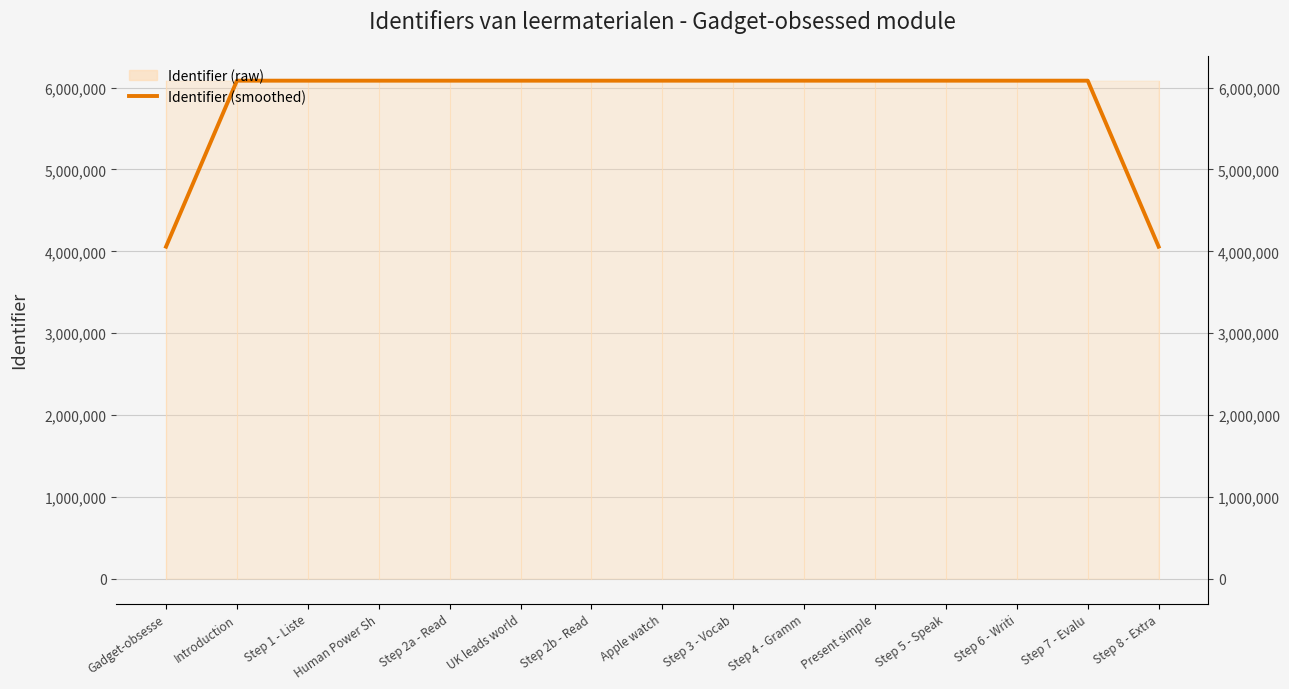

Where is the first local maximum?

Step 7 - Evalu